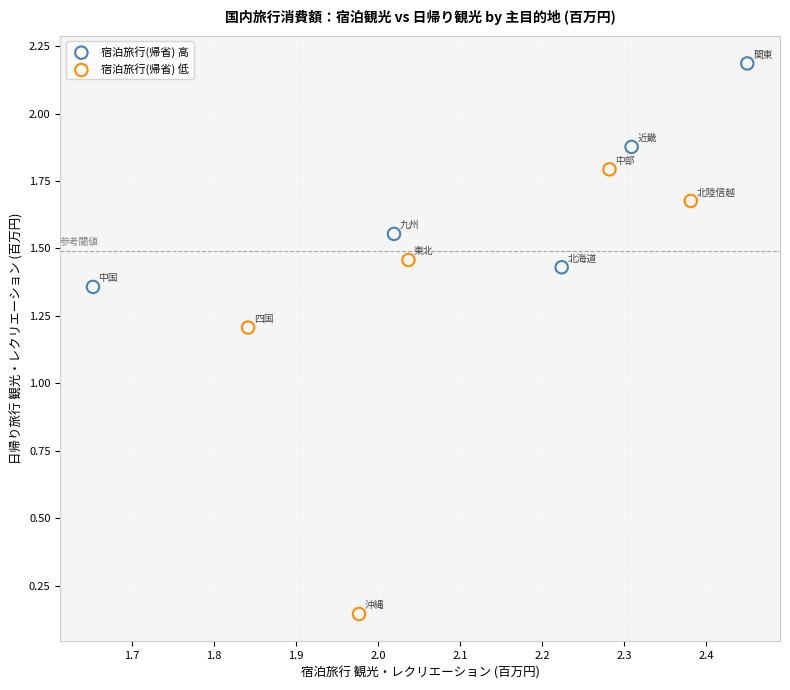

Which series reaches the maximum Y coordinate?

宿泊旅行(帰省) 高